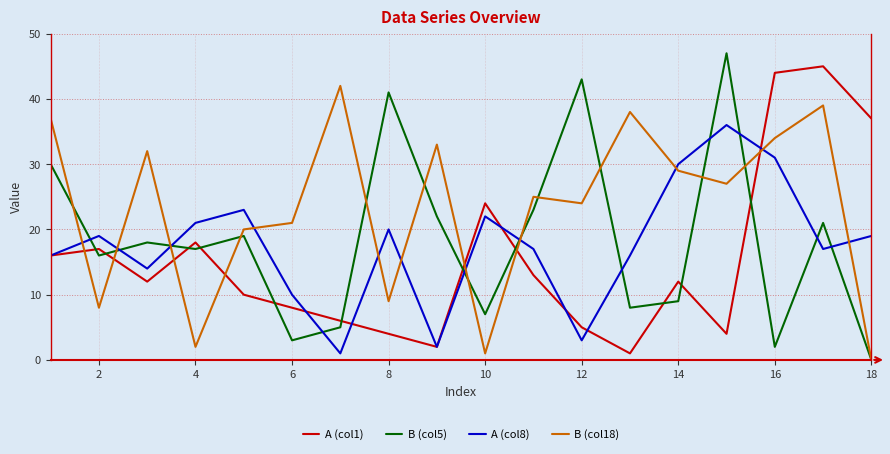

True or false: A (col1) has more than 0 interior local peaks.

True